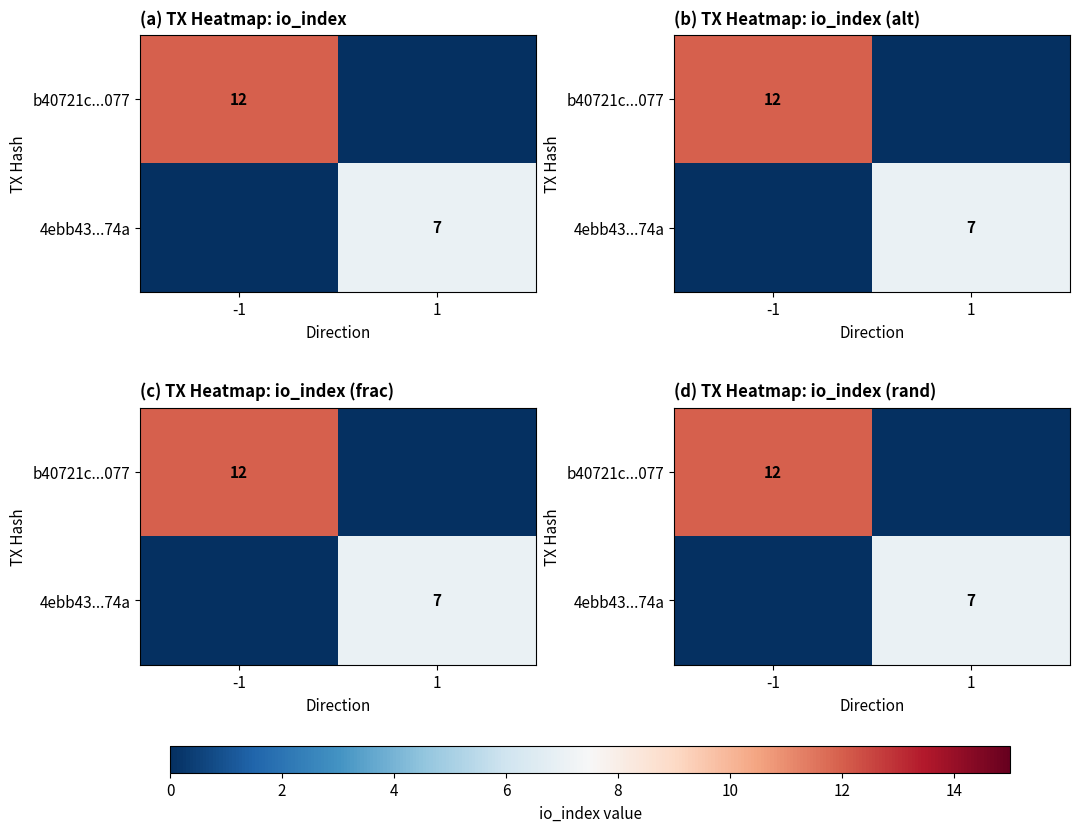

At which label is 4ebb43...74a closest to 3?

-1